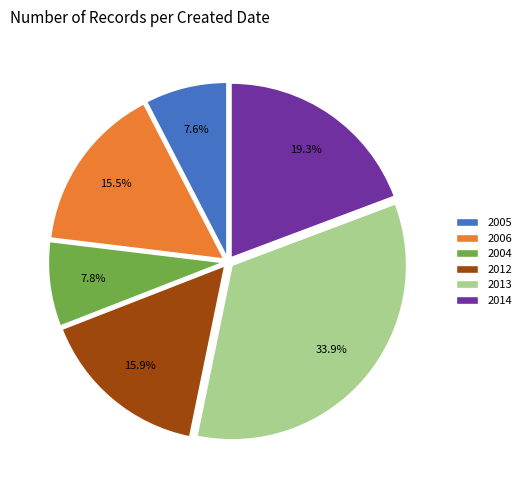

Which has a higher value, 2012 or 2004?

2012